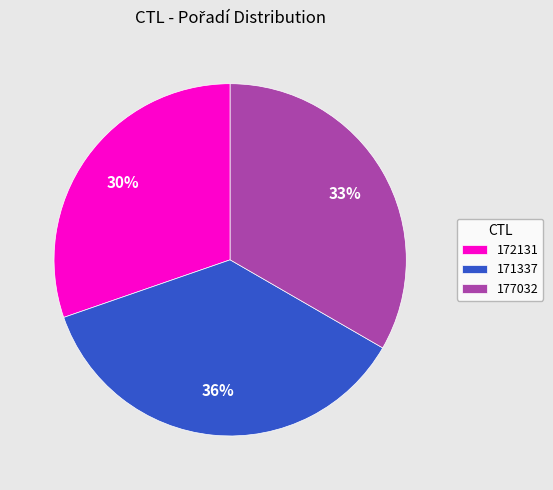

The 177032 slice represents 45% of the pie. True or false?

False